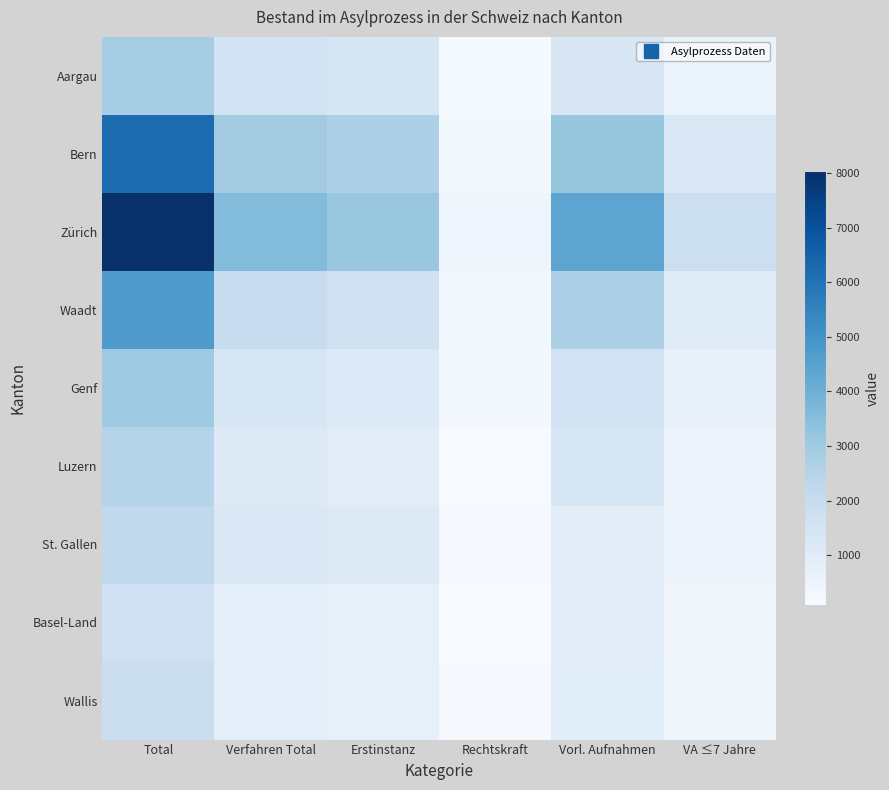

At how many categories does at least one series exceed 7072?

1